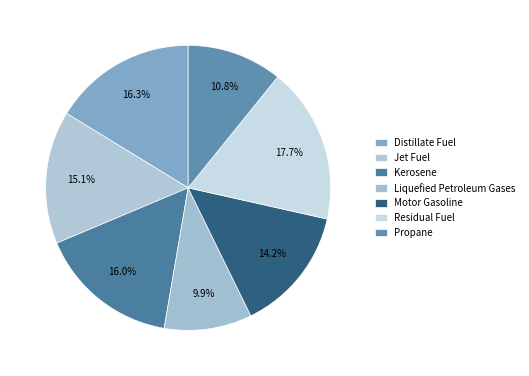

To the nearest percent, what is the difference between the Liquefied Petroleum Gases and Jet Fuel slice percentages?

5%